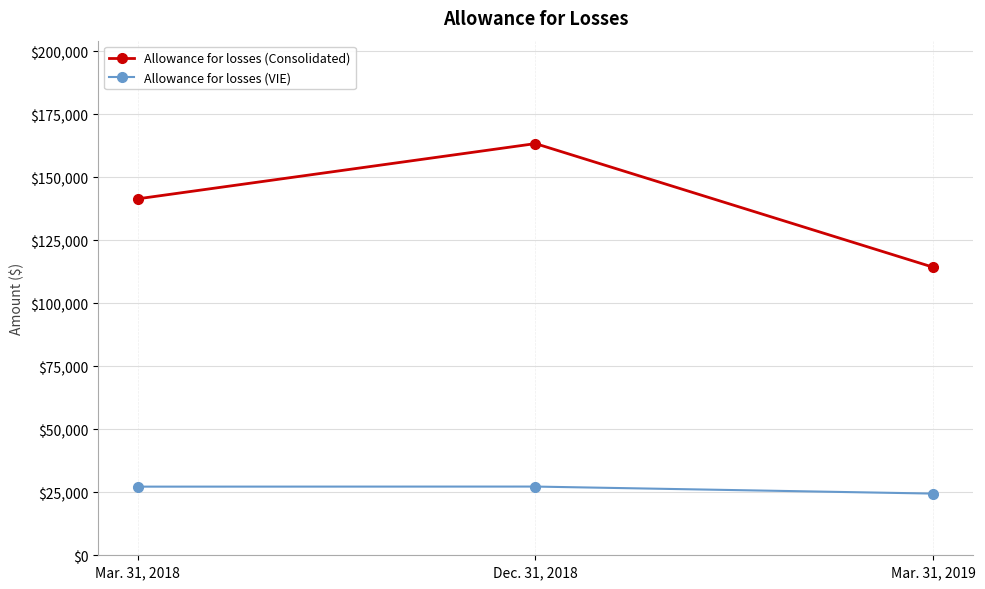

The Allowance for losses (Consolidated) series shows 56162 at Mar. 31, 2018. True or false?

False